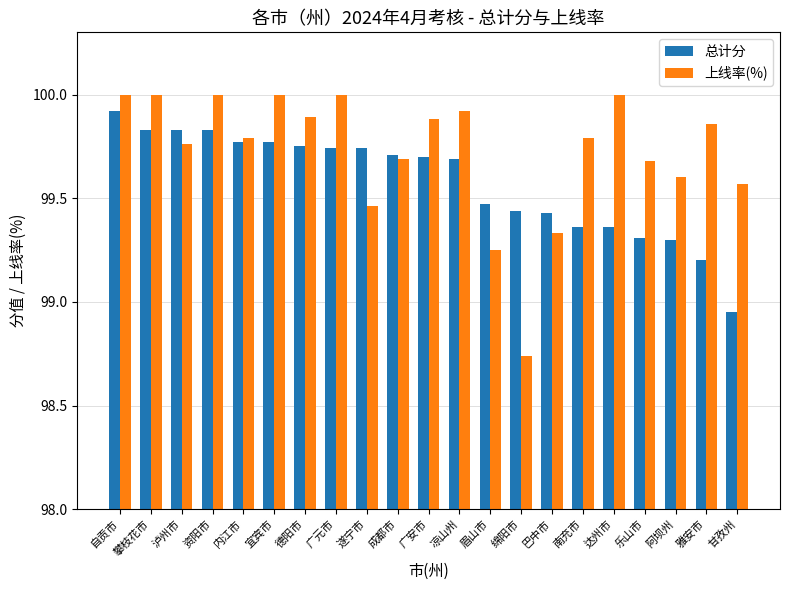

Are the bars grouped side by side (vs. stacked)?

Yes